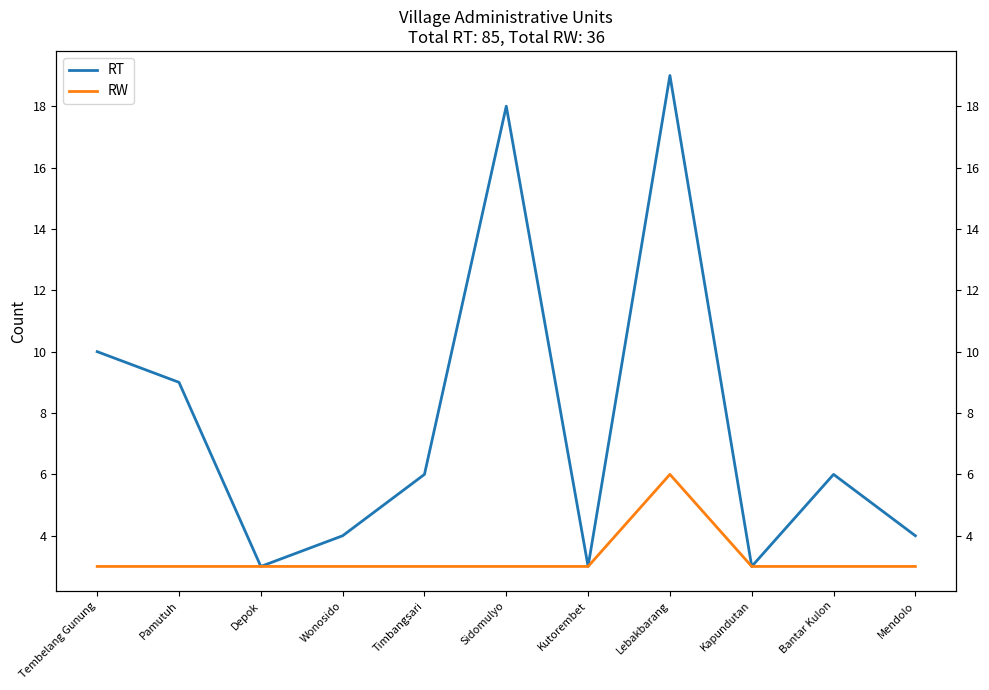

At how many categories does at least one series exceed 4?

6